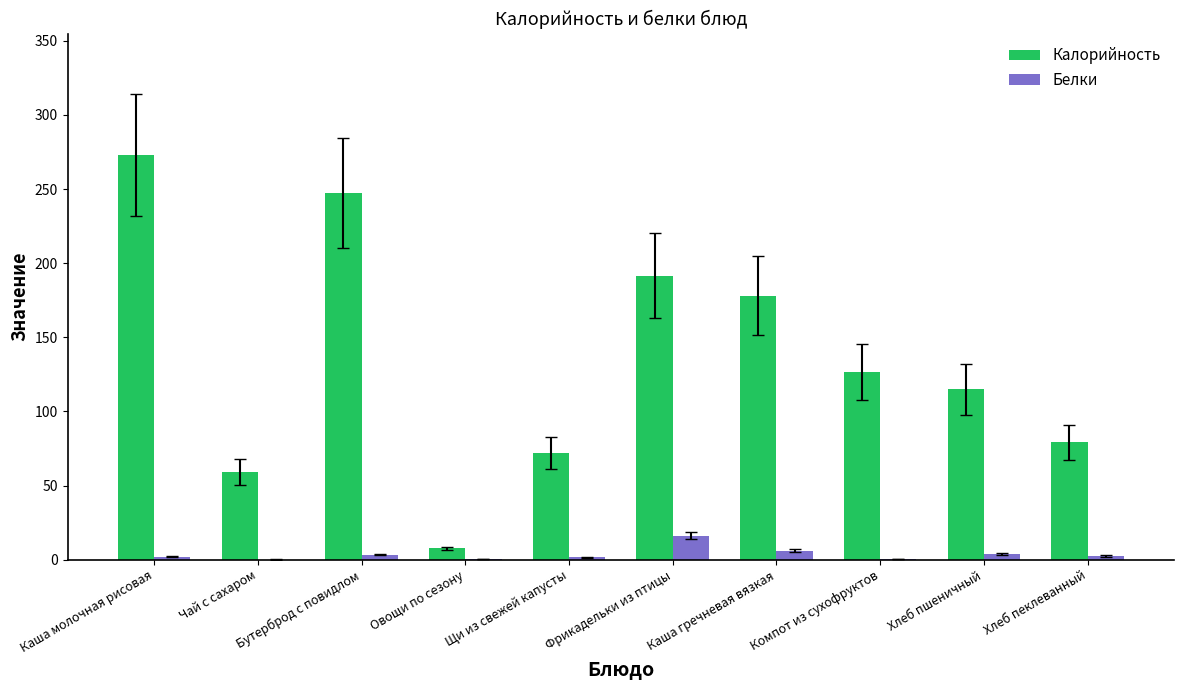

Does the chart contain stacked bars?

No